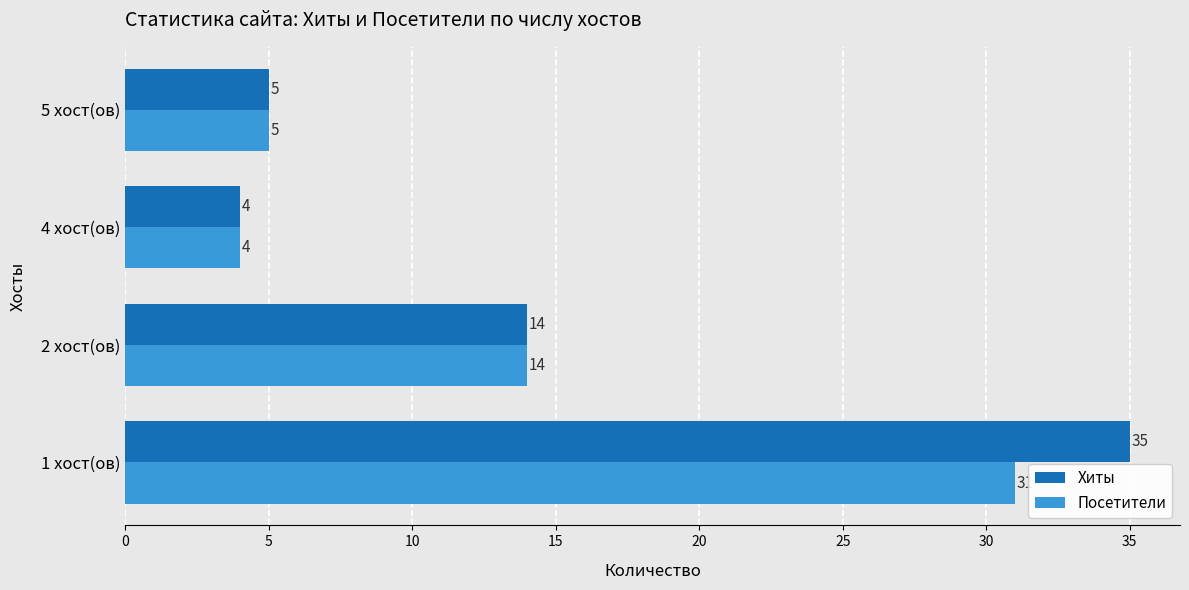

Between 1 хост(ов) and 2 хост(ов), which series saw the biggest shift?

Хиты